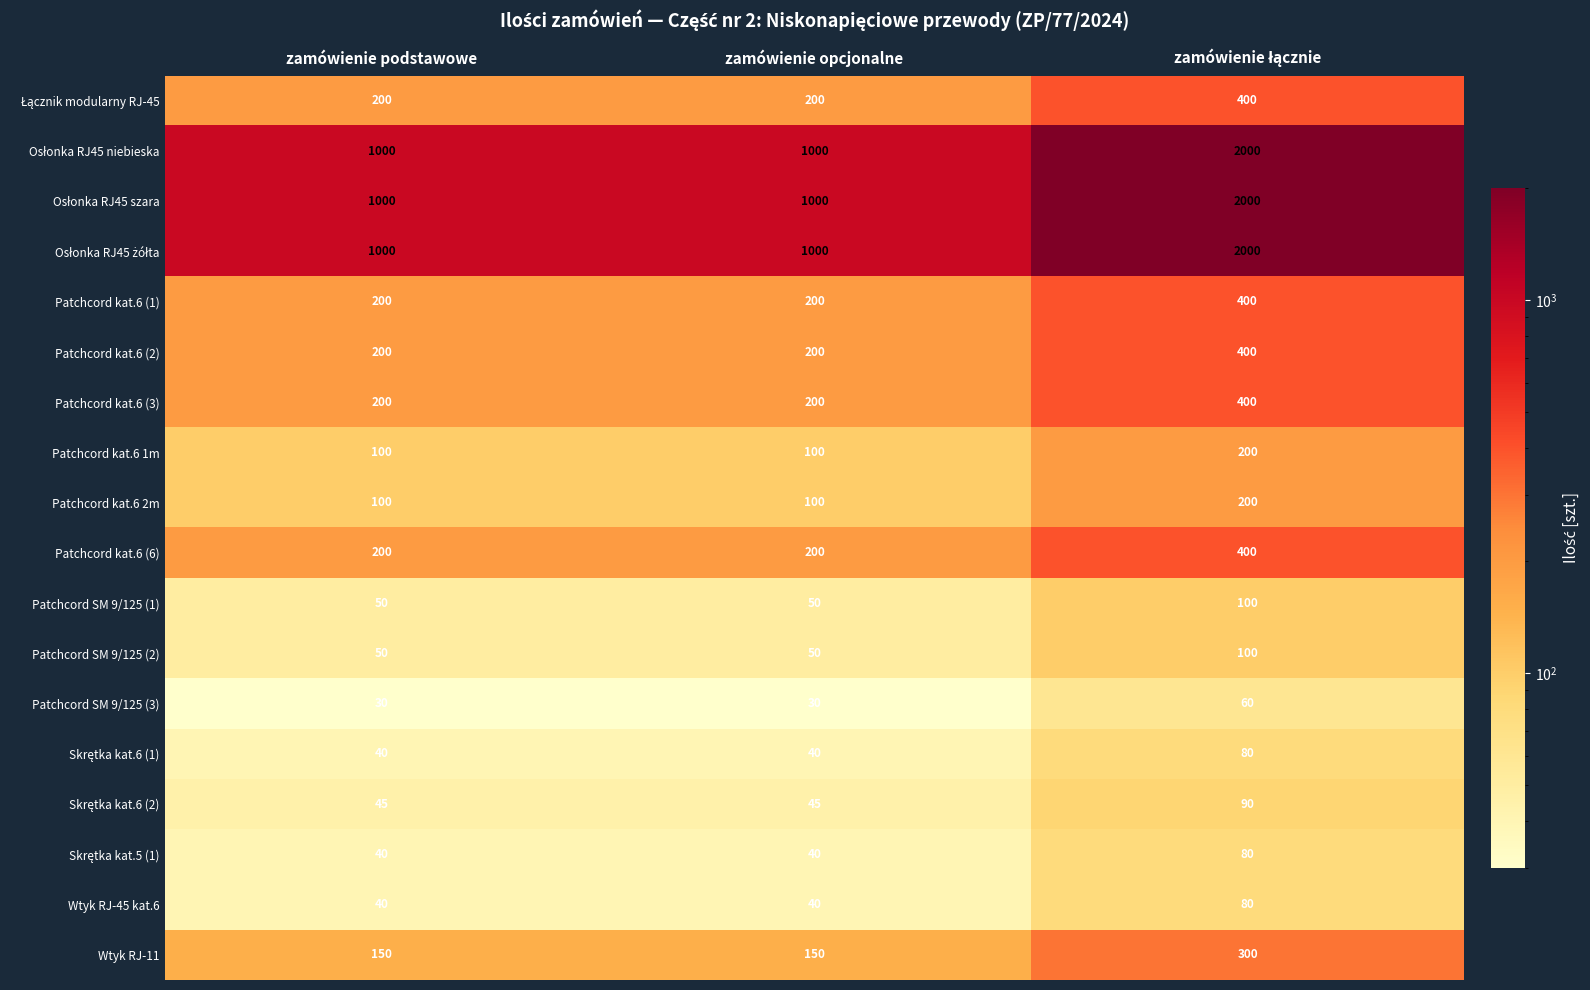

What is the lowest value of the Patchcord SM 9/125 (2) series?

50